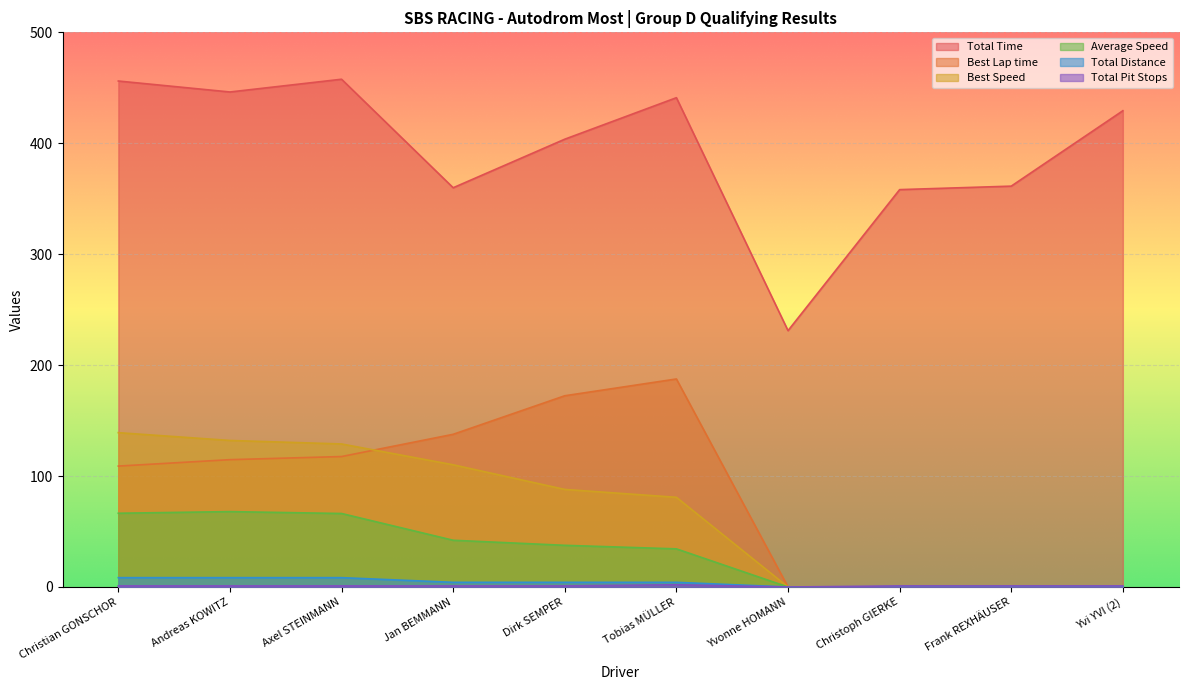

The value of Best Lap time at Christoph GIERKE is 73.5. True or false?

False